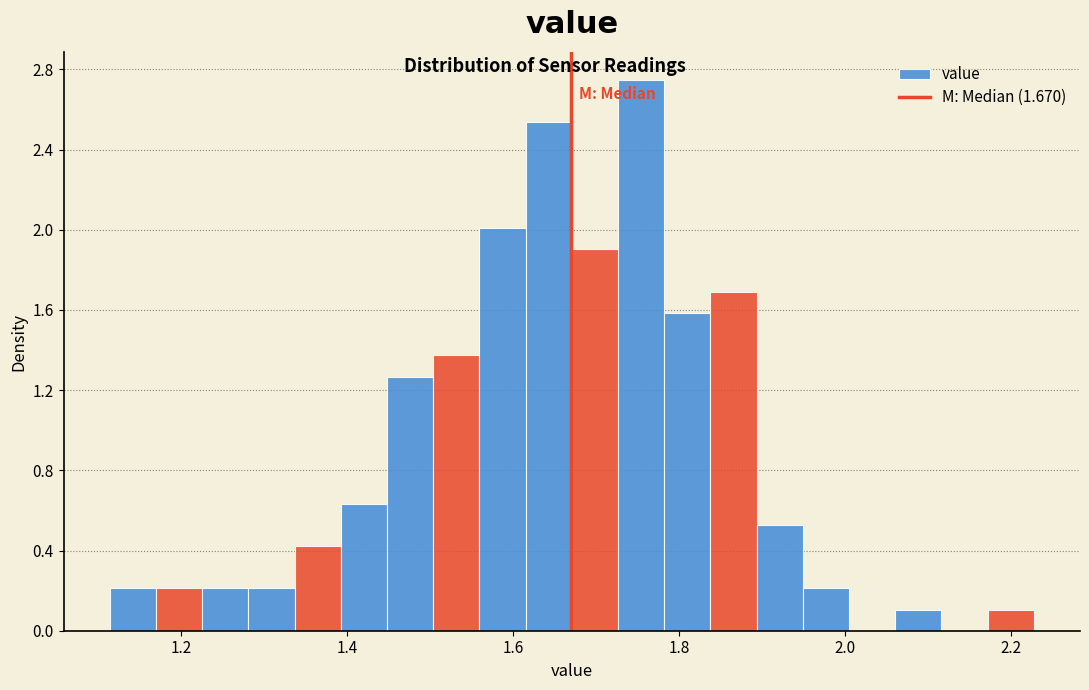

Around what value on the x-axis is the tallest bar? Give the approximate position of its centre, as read against the axis.

1.76